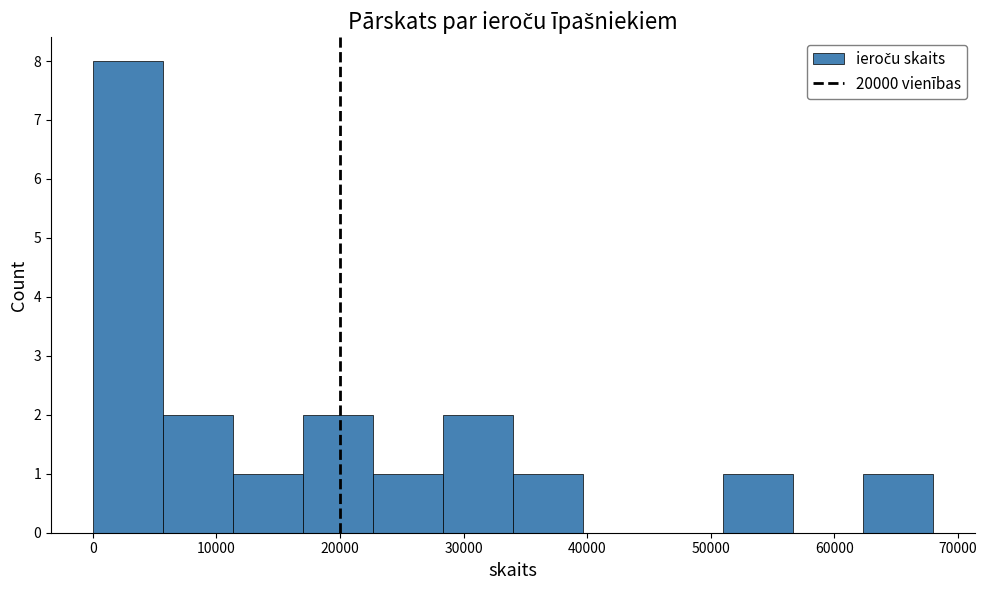

How tall is the bar that spans 28000 to 34000 on the x-axis? Neither the bar edges nor the heights are printed on the chart, so give them approximately, as read against the axes.

2